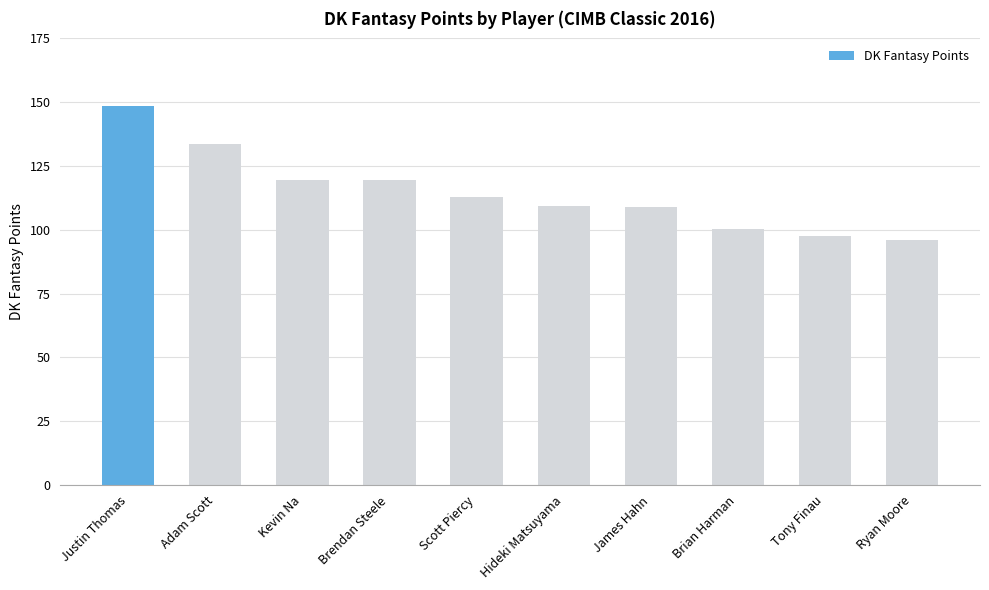

What position from the left is Brendan Steele?

4